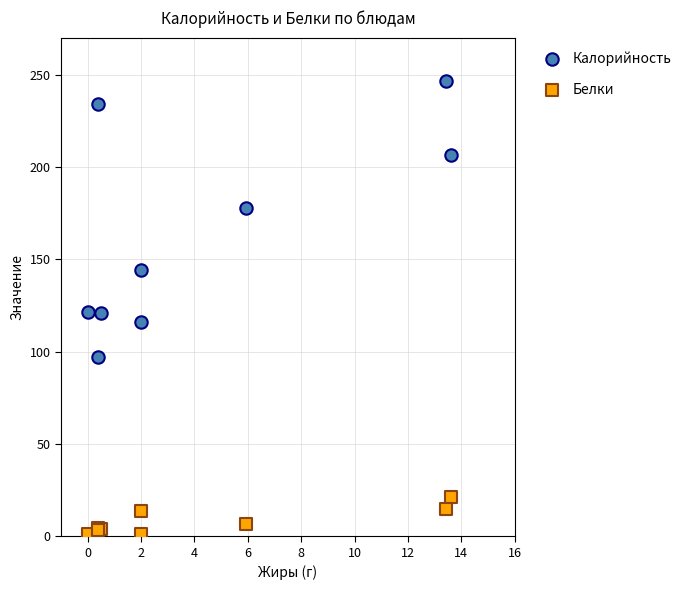

Which series reaches the minimum Y coordinate?

Белки